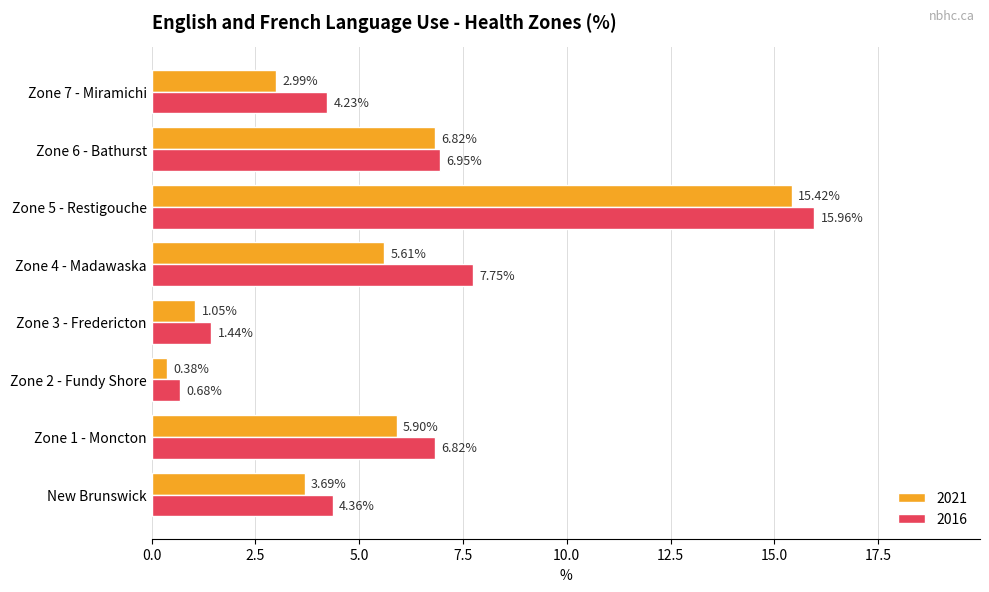

True or false: 2021 has a value of 5.0 at Zone 7 - Miramichi.

False